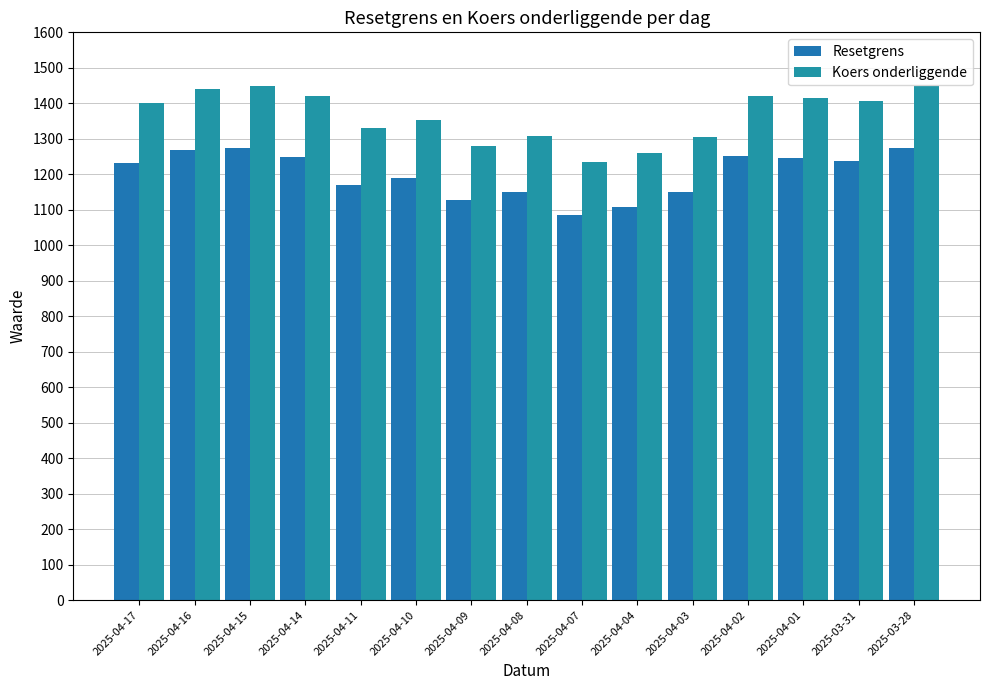

Are the bars horizontal?

No